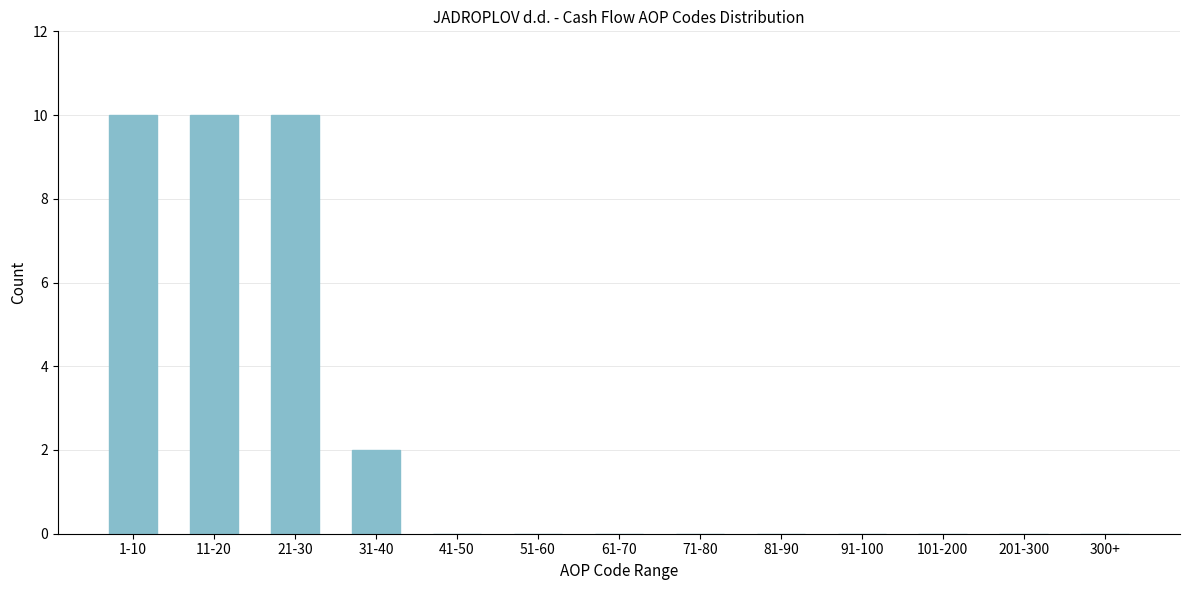

Reading right to left, list all the values displayed in this chart.

300+=0	201-300=0	101-200=0	91-100=0	81-90=0	71-80=0	61-70=0	51-60=0	41-50=0	31-40=2	21-30=10	11-20=10	1-10=10